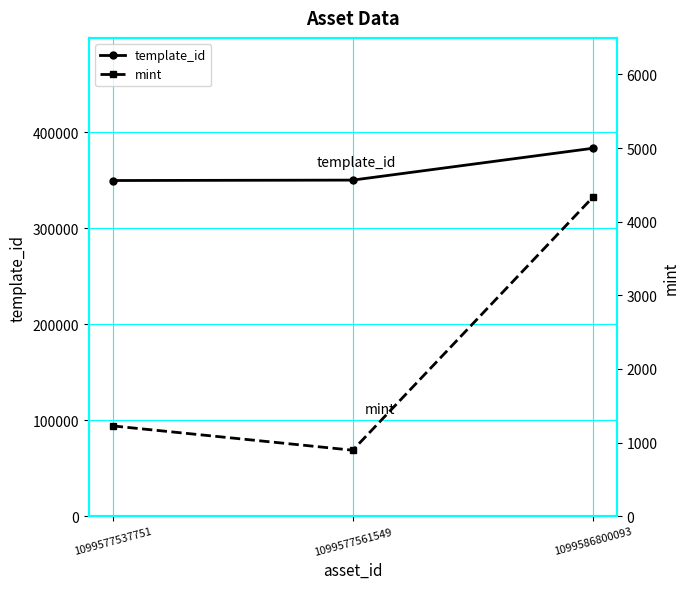

What is the value of the template_id point at the 2nd from the left?

349951